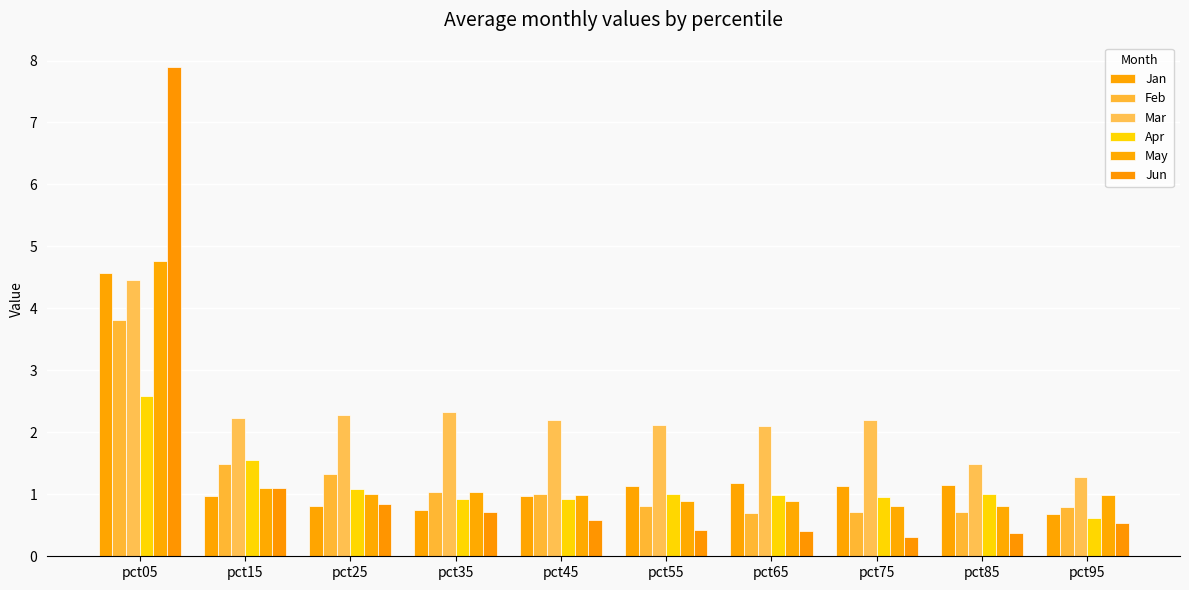

Where is Jun nearest to the value 4?

pct15